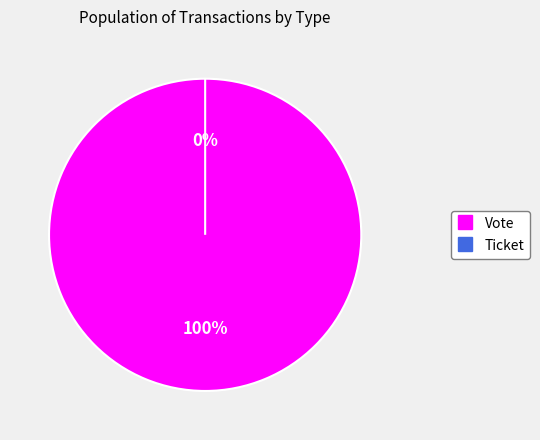

Is it true that Ticket is 0% of the pie?

True